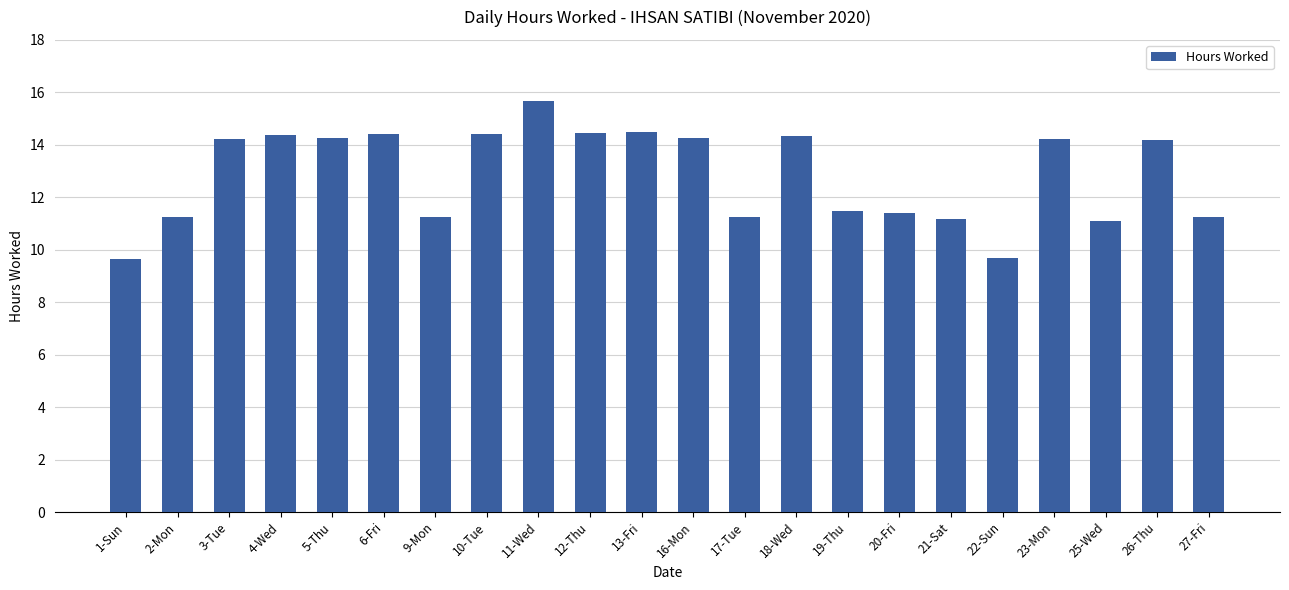

What is the sum of the values at 10-Tue and 26-Thu?

28.6